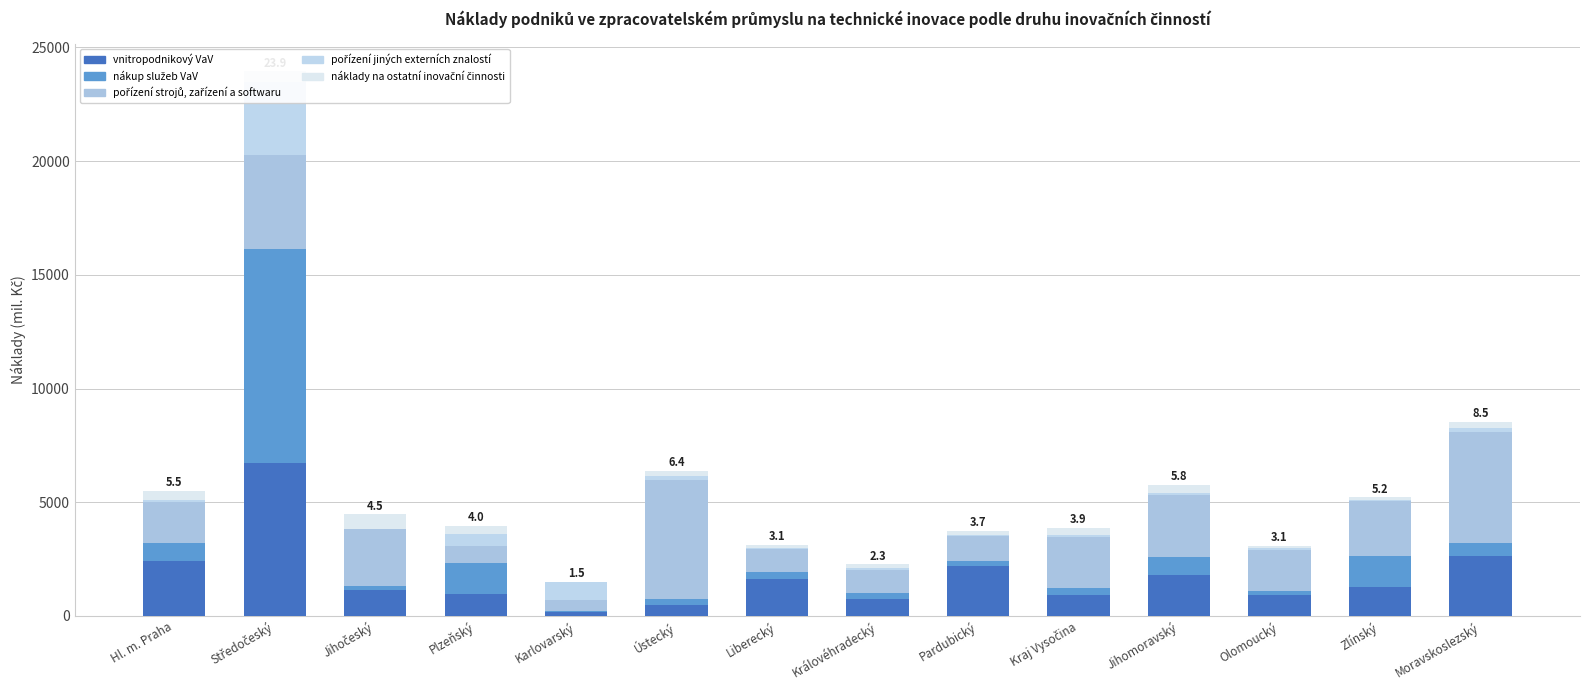

At which category is the sum across all series the highest?

Středočeský